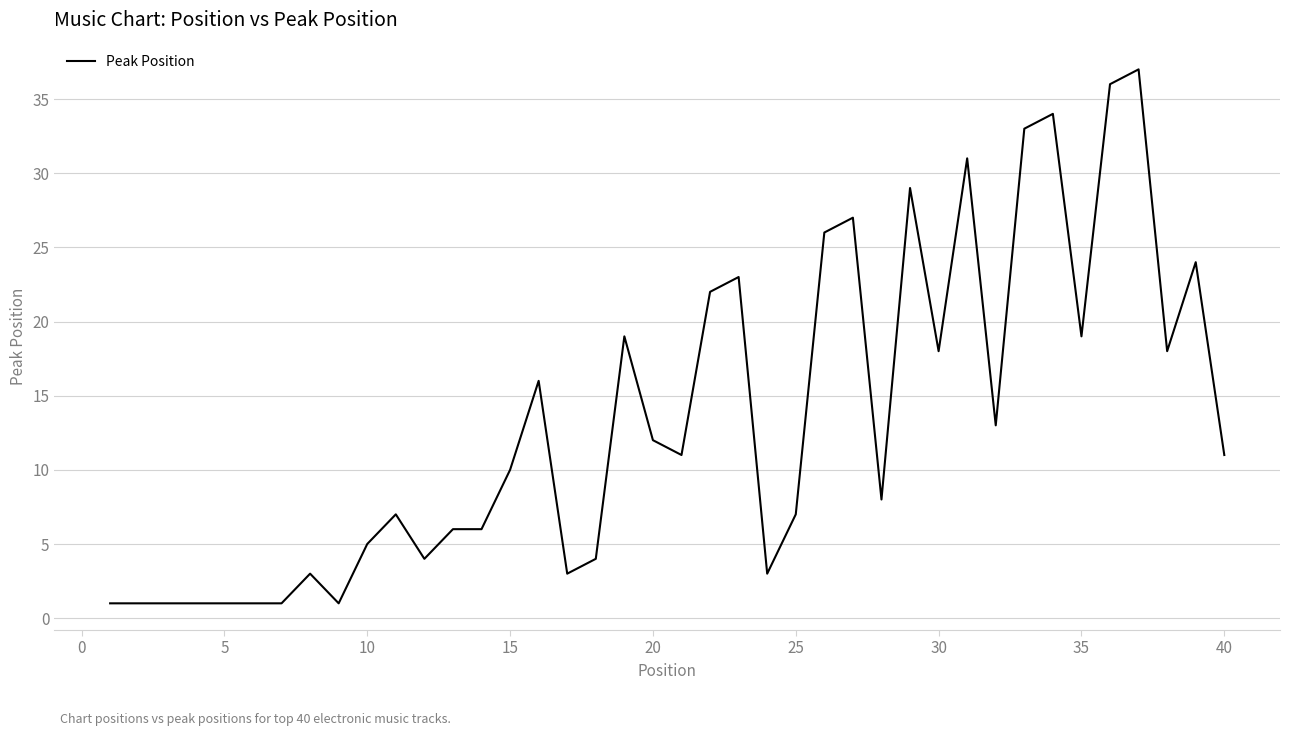

What is the sum of all values?

533